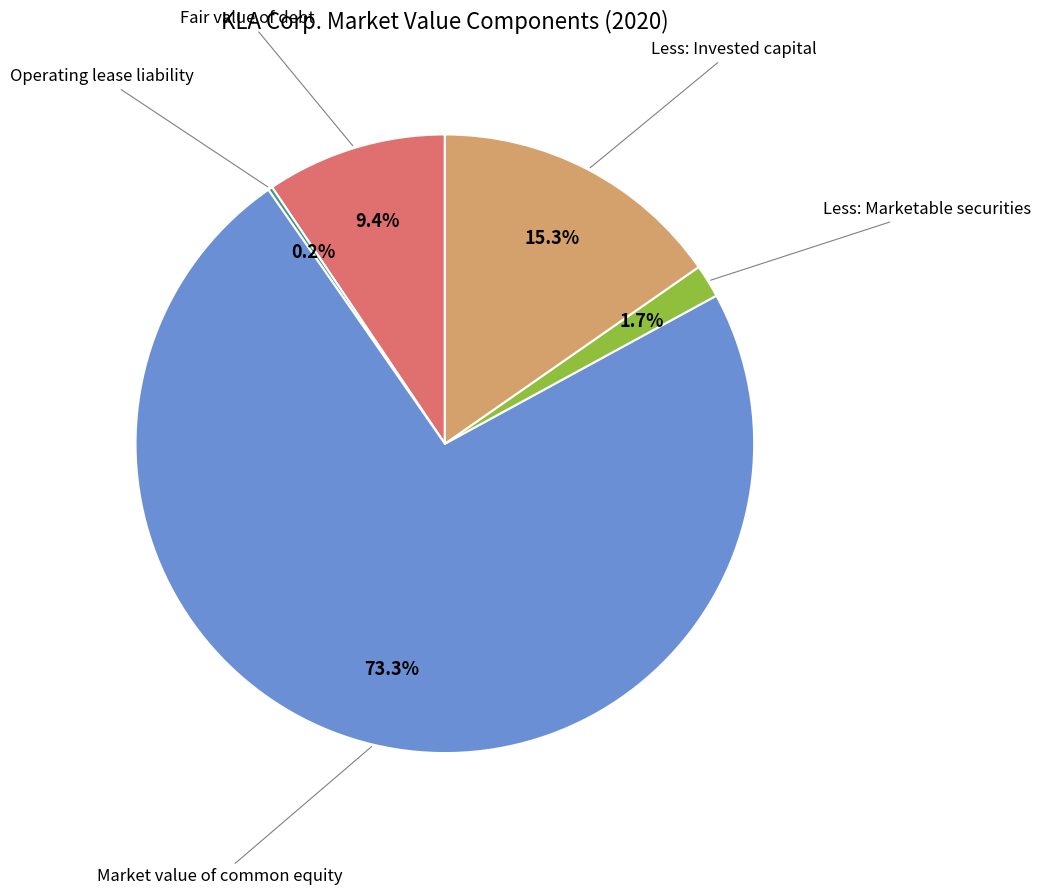

Is there any slice that represents more than half of the pie?

Yes